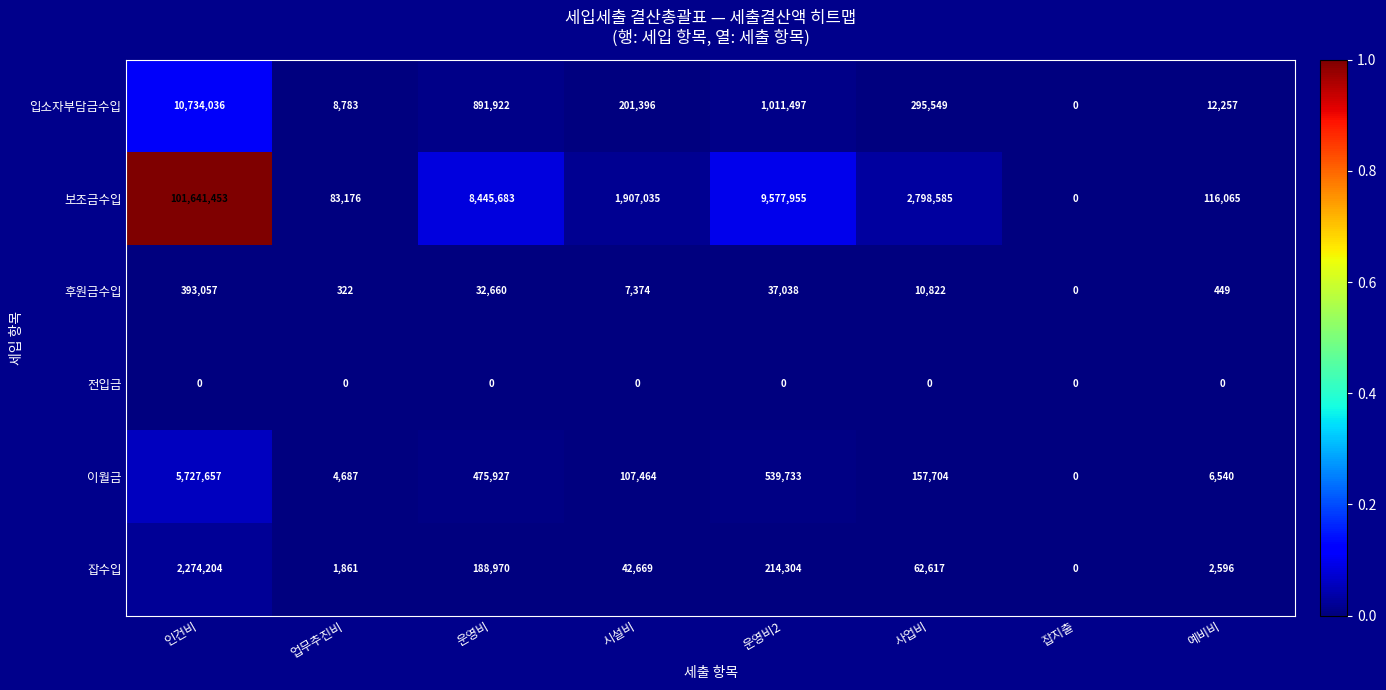

At 예비비, list the series in order from largest to smallest.

보조금수입, 입소자부담금수입, 이월금, 잡수입, 후원금수입, 전입금